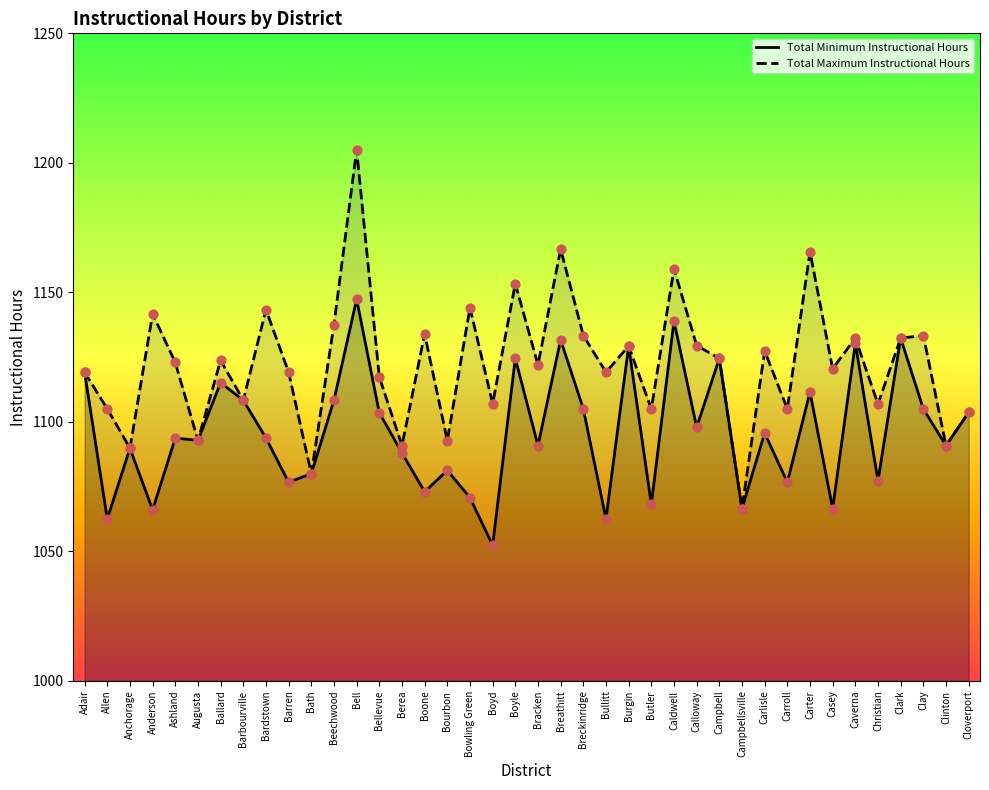

What are all the series names shown in the legend?

Total Minimum Instructional Hours, Total Maximum Instructional Hours